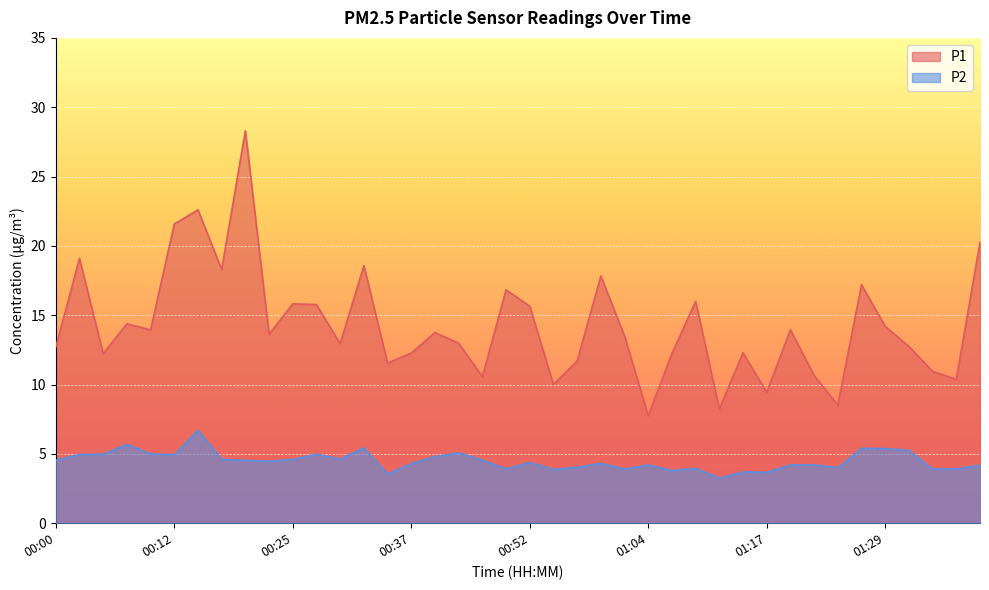

What value does the P2 series have at 00:40?

4.8